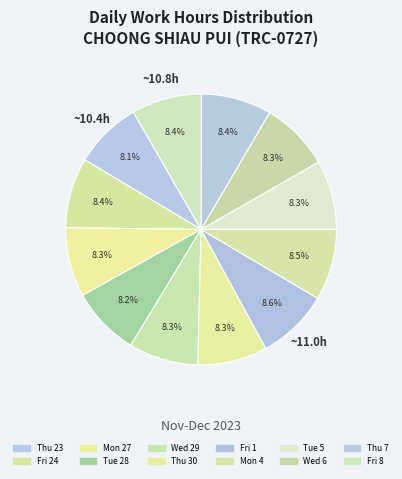

The Thu 30 slice represents 18% of the pie. True or false?

False